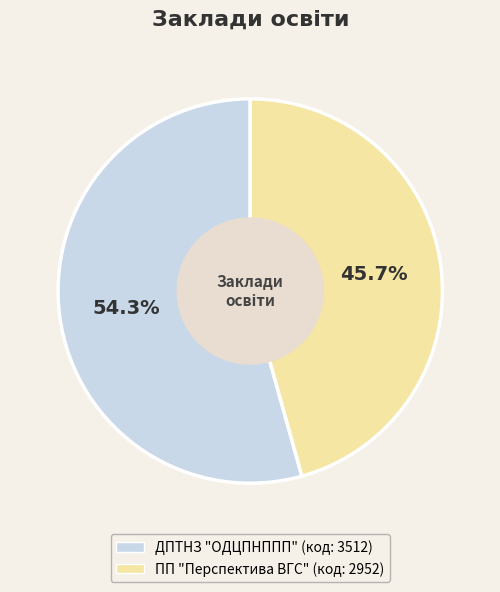

Is it true that ПП "Перспектива ВГС" is 46% of the pie?

True